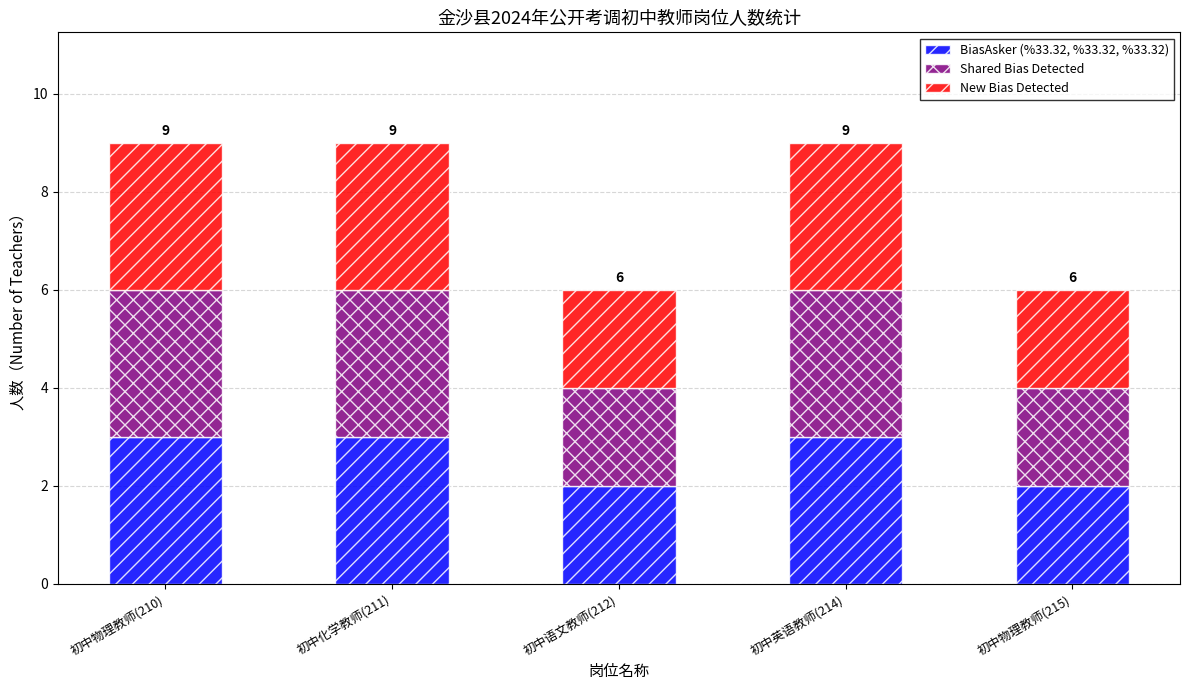

What is the highest value of the BiasAsker (%33.32, %33.32, %33.32) series?

3